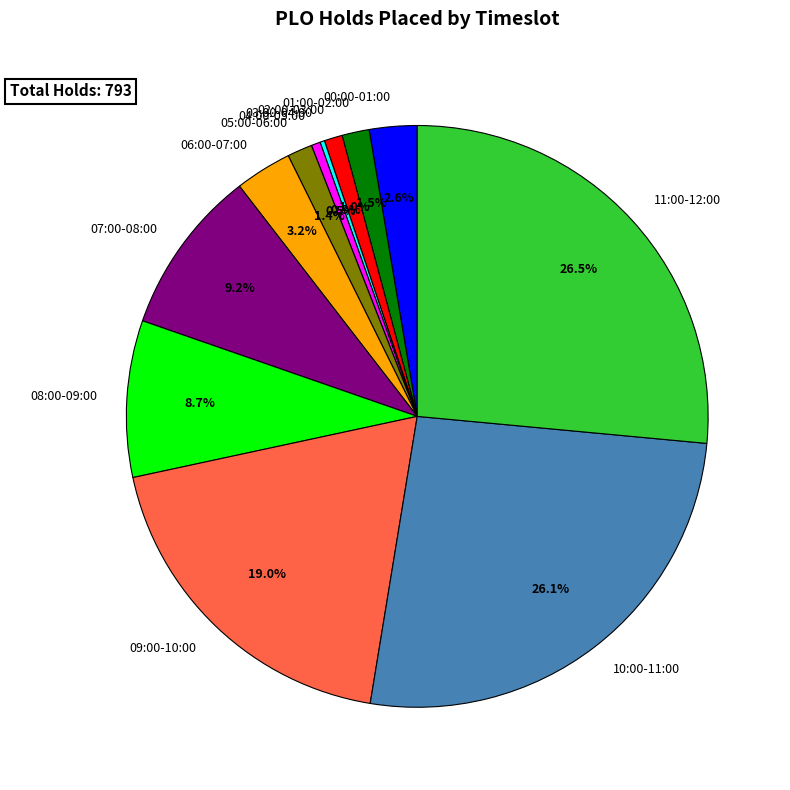

Is there any slice that represents more than half of the pie?

No